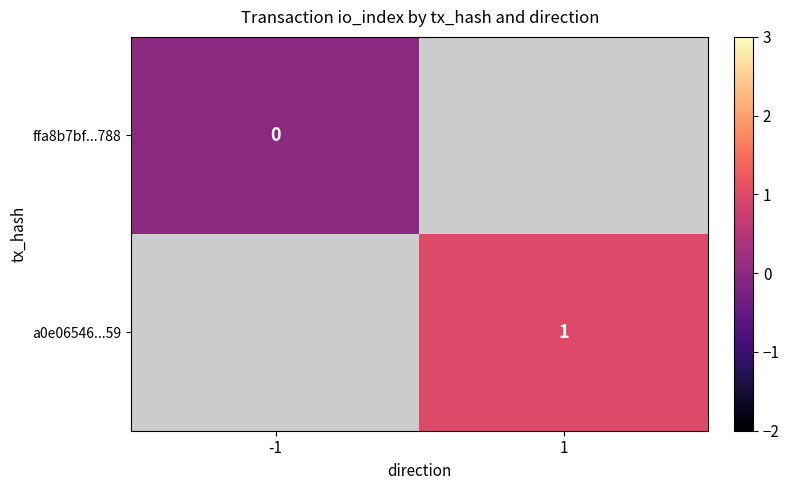

The value of a0e06546...59 at 1 is 1. True or false?

True